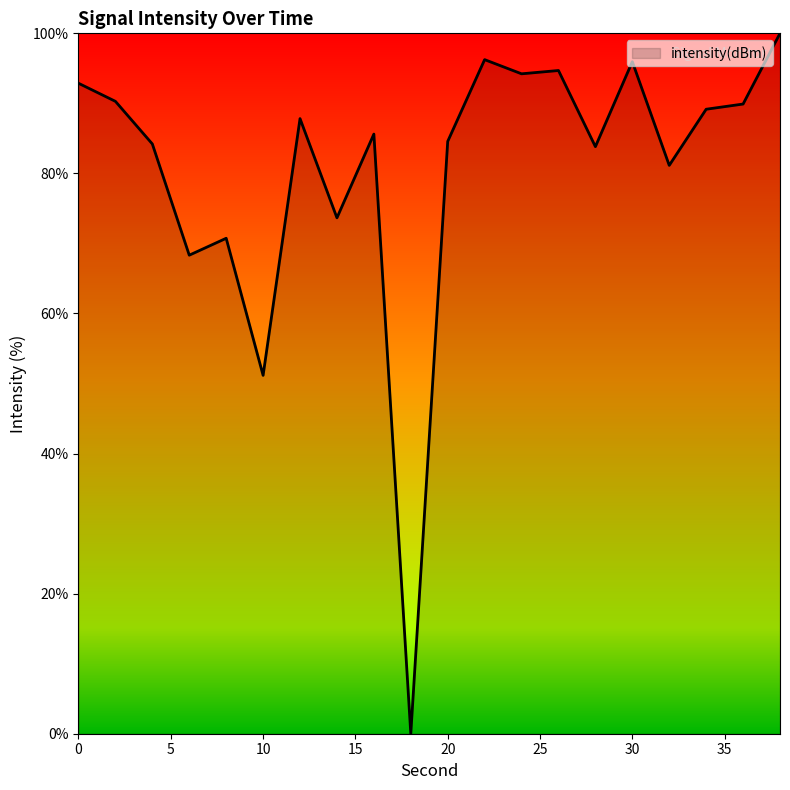

What is the difference between the maximum and minimum values?

100.0